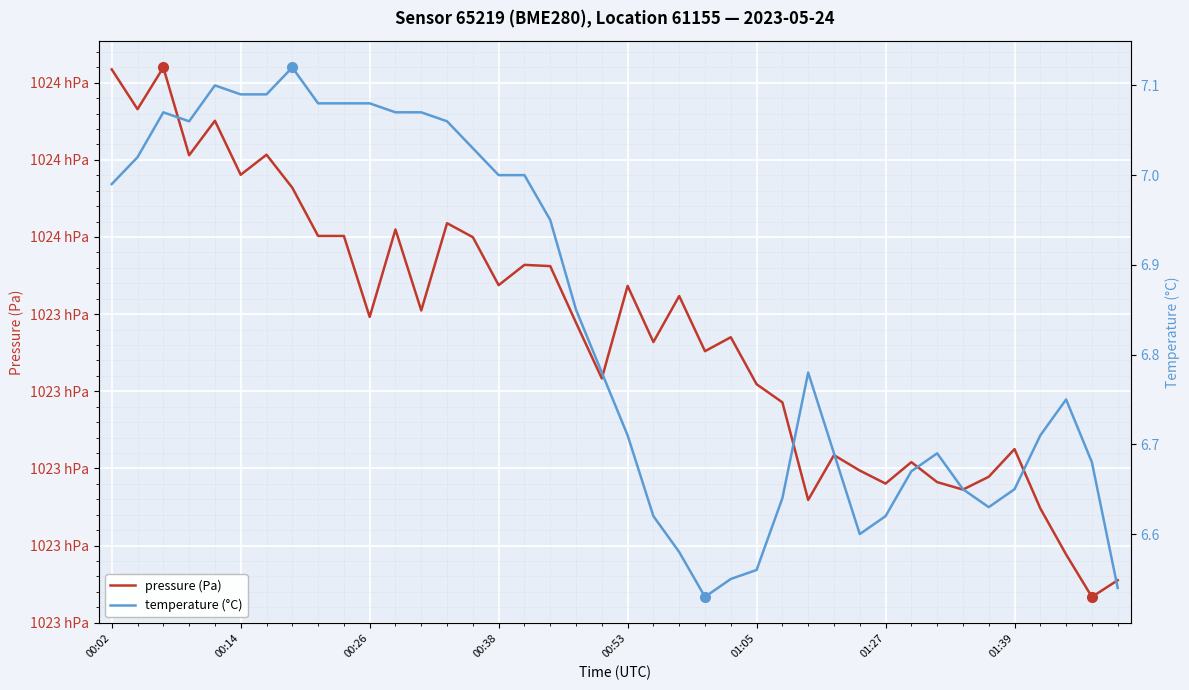

What is the smallest value displayed?

6.5